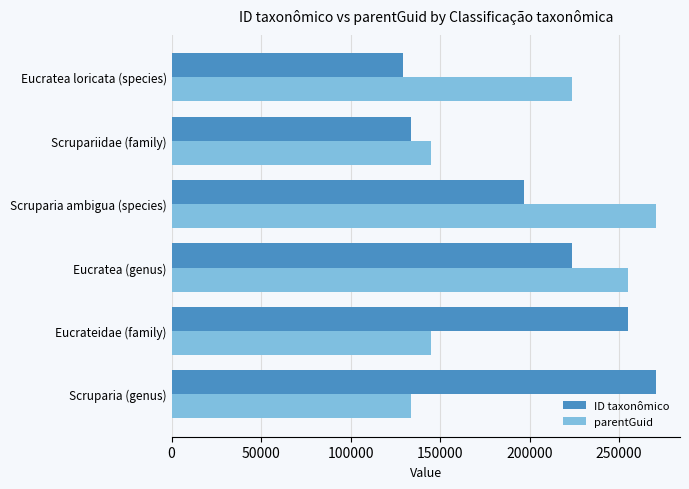

Rank the series at Eucrateidae (family) from highest to lowest value.

ID taxonômico, parentGuid